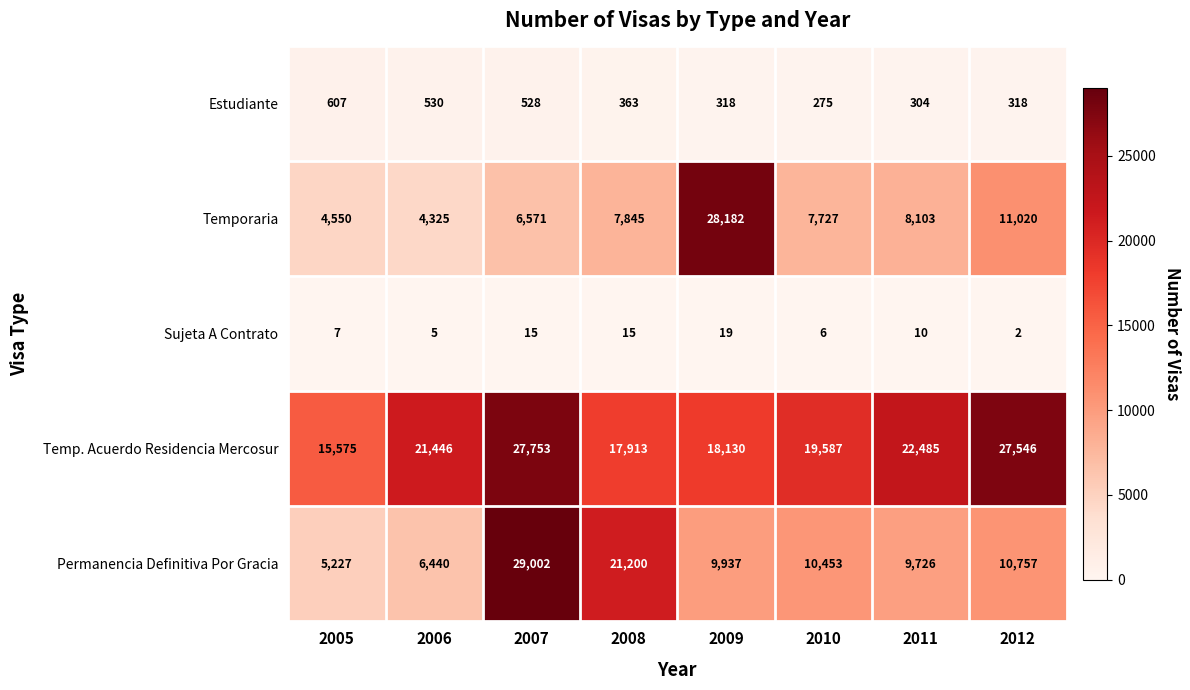

At how many categories does at least one series exceed 11224?

8